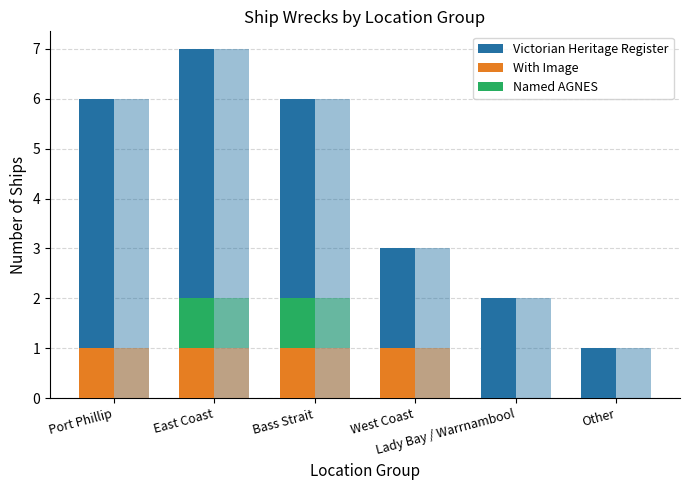

List the labels in order of With Image value, smallest first.

Lady Bay / Warrnambool, Other, Port Phillip, East Coast, Bass Strait, West Coast